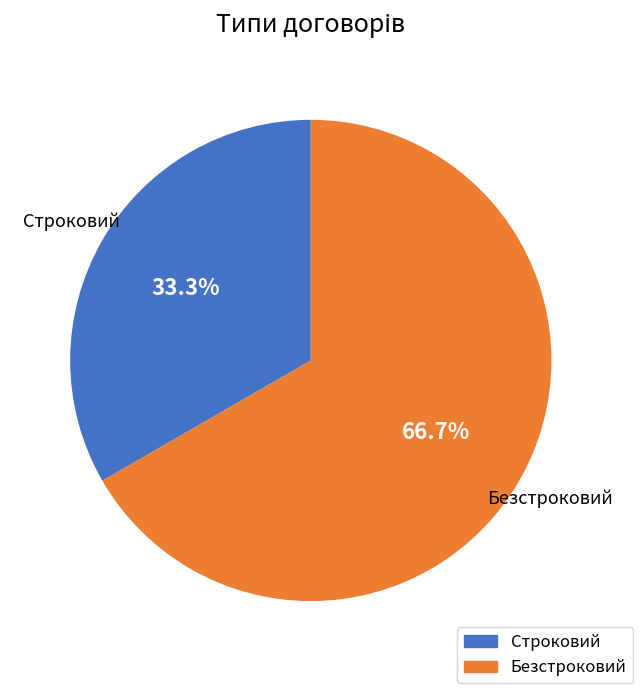

Combined, what portion of the pie is Безстроковий and Строковий?

100.0%